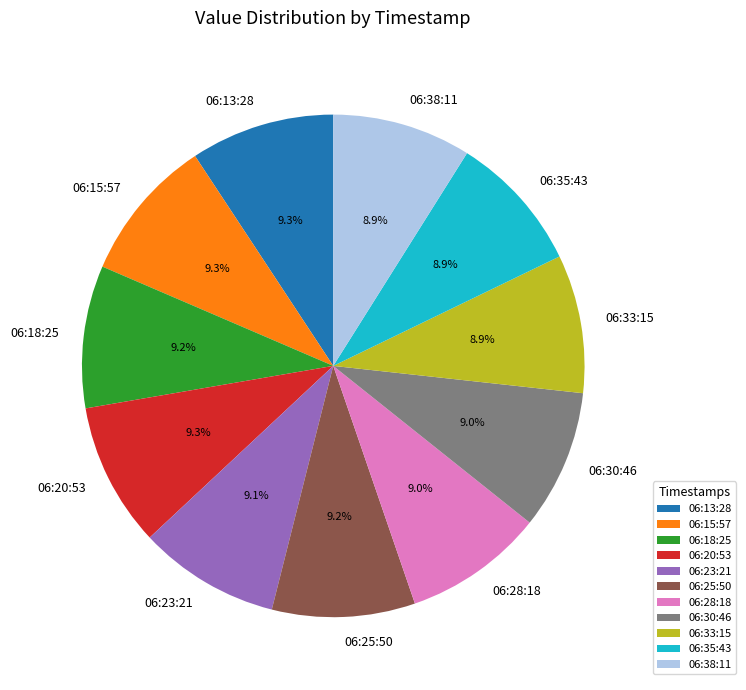

What is the total percentage of 06:38:11 and 06:30:46?

17.9%